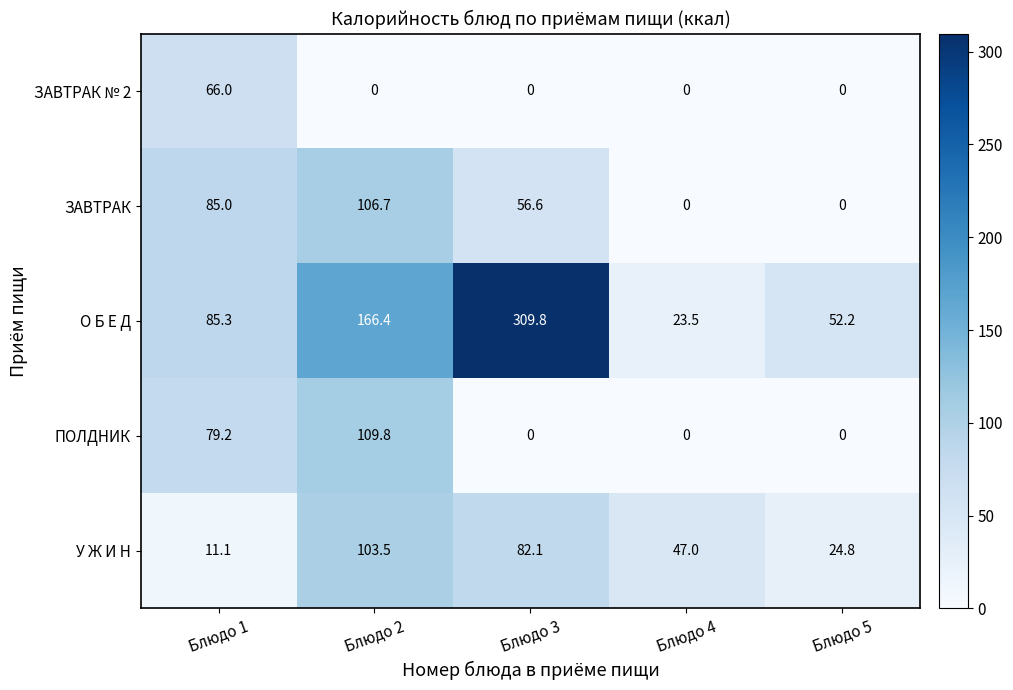

What is the total value across all series at Блюдо 4?

70.5